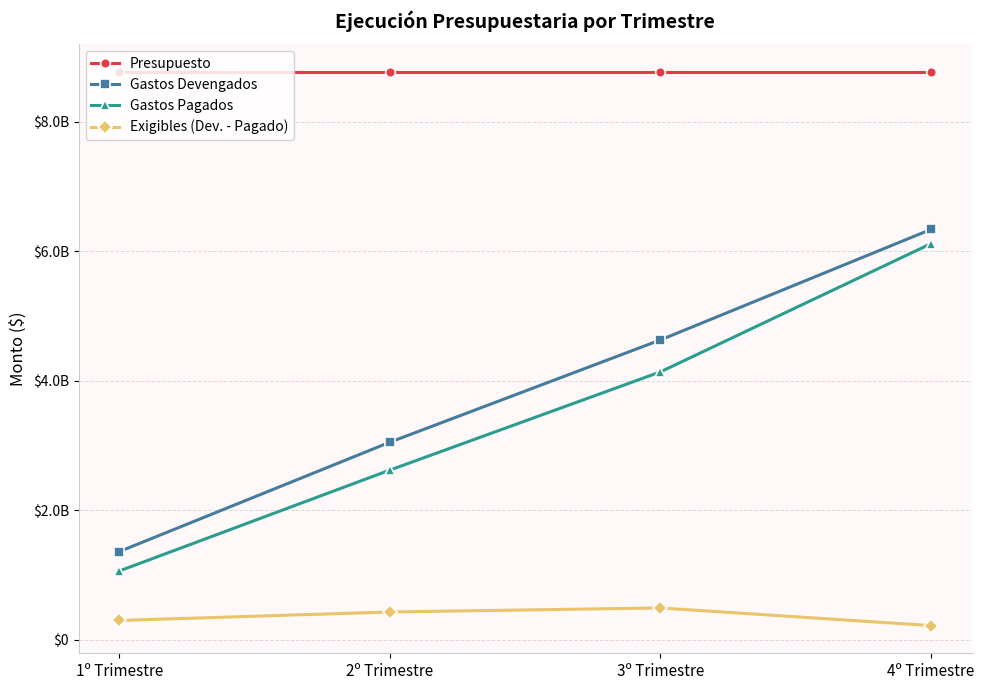

Which series changed the most between 3º Trimestre and 4º Trimestre?

Gastos Pagados